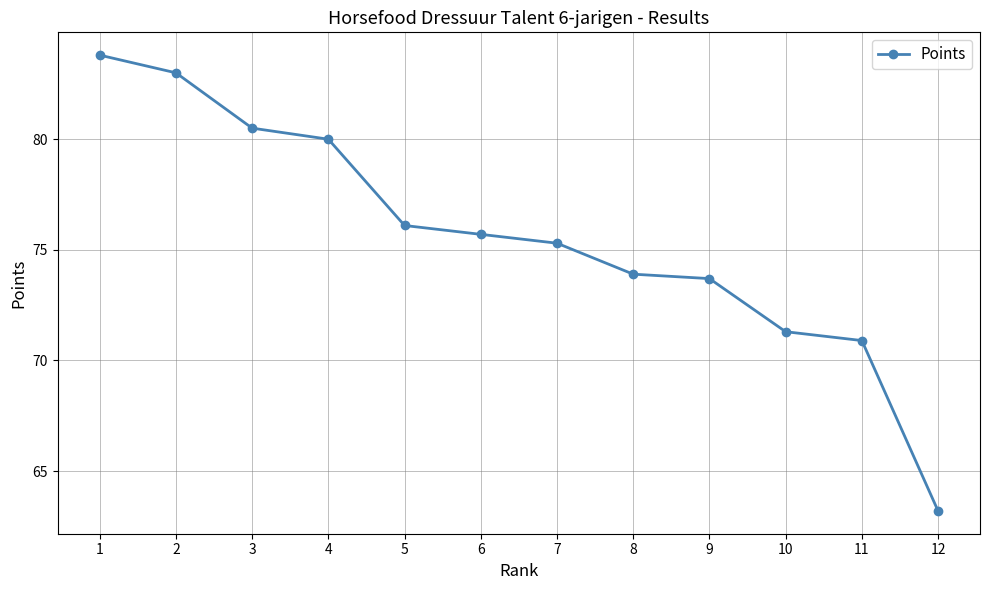

Between 7 and 10, which is larger?

7